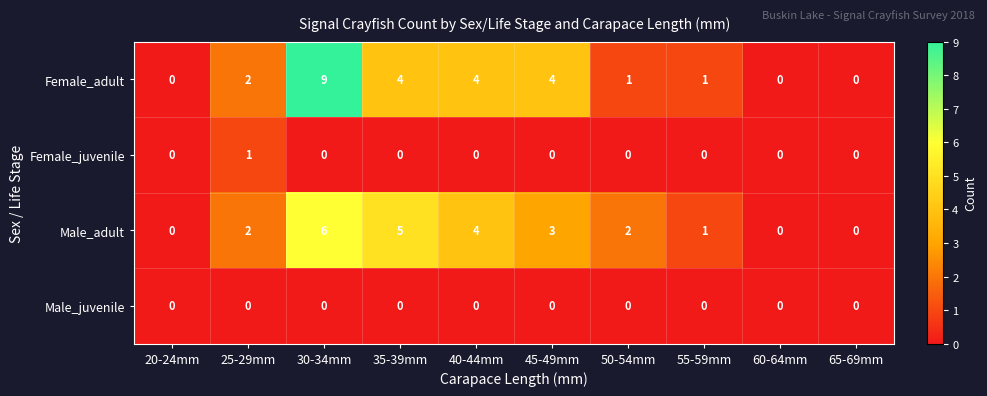

At which category is the sum across all series the highest?

30-34mm